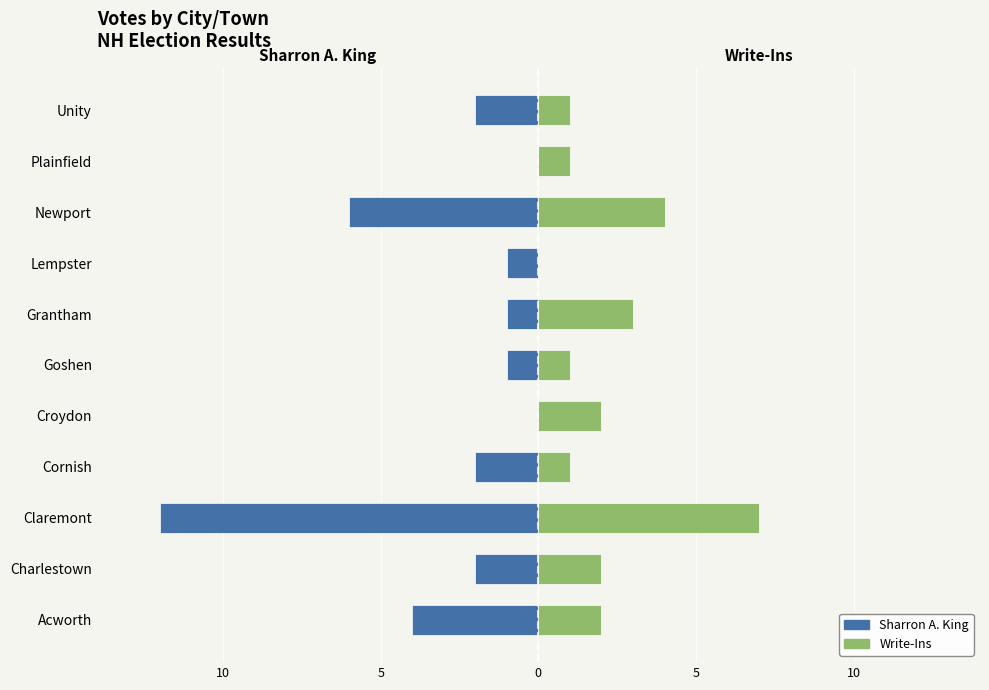

What is the difference between the highest and lowest values at Lempster?

1